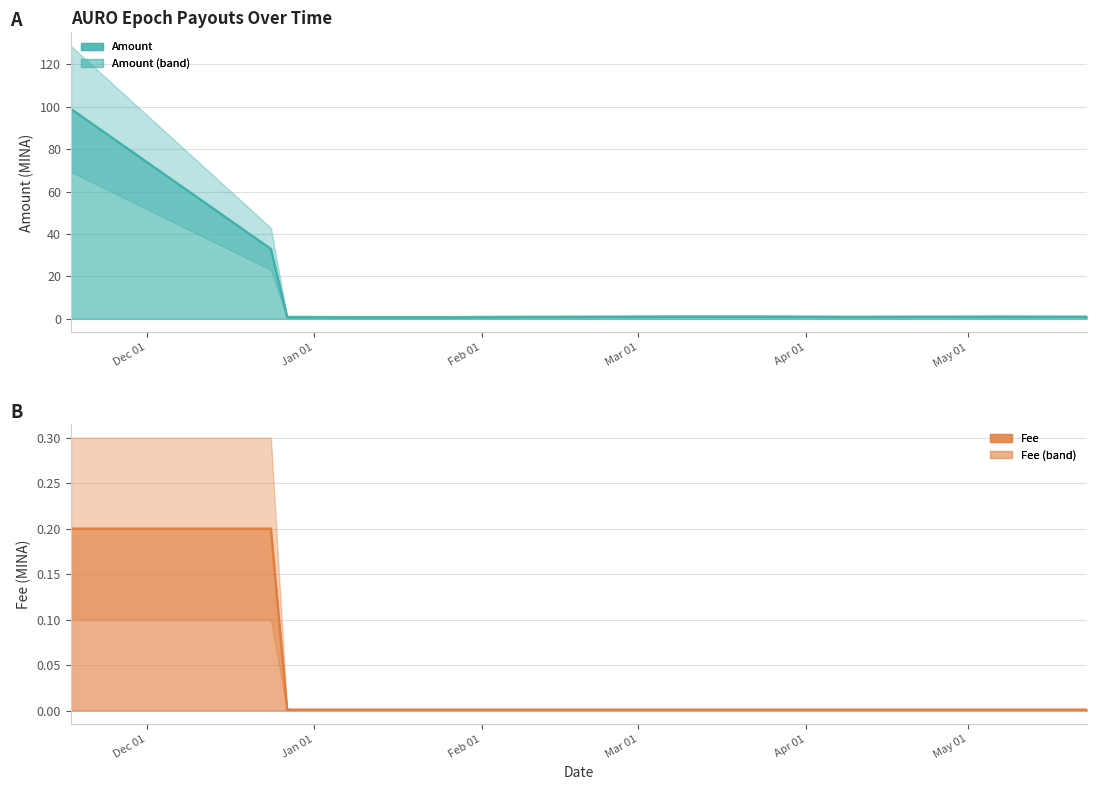

Reading right to left, what are all the values shown in this chart?

Amount (line): 1.0	1.0	1.0	0.9	1.1	1.1	1.0	0.9	0.8	0.8	0.9	33.0	99.0
Fee (line): 0.0	0.0	0.0	0.0	0.0	0.0	0.0	0.0	0.0	0.0	0.0	0.2	0.2